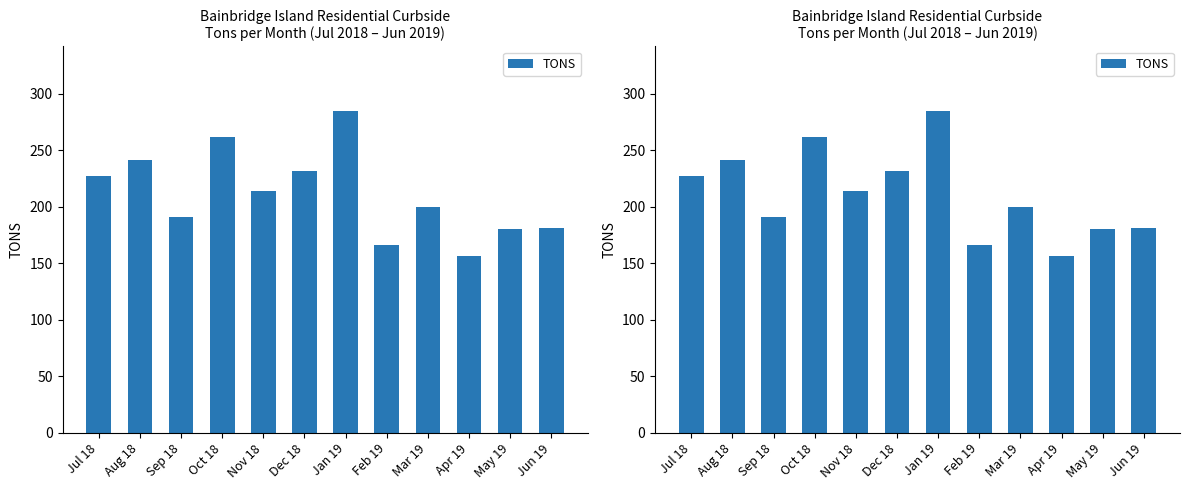

What is the label of the 2nd bar from the right?

May 19